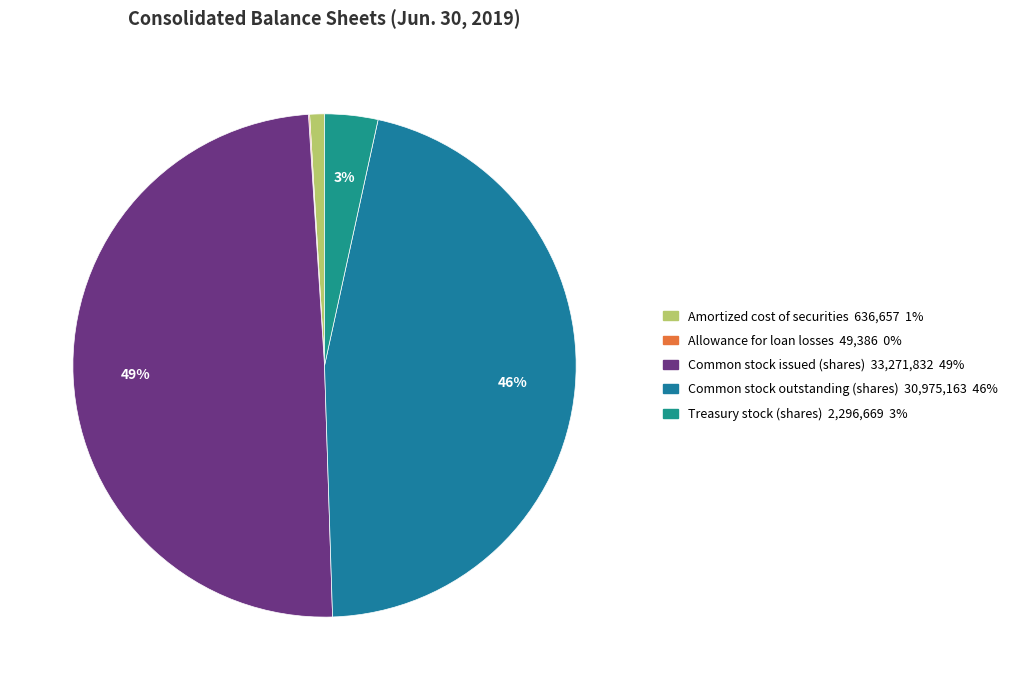

Is it true that Treasury stock (shares) is 3% of the pie?

True